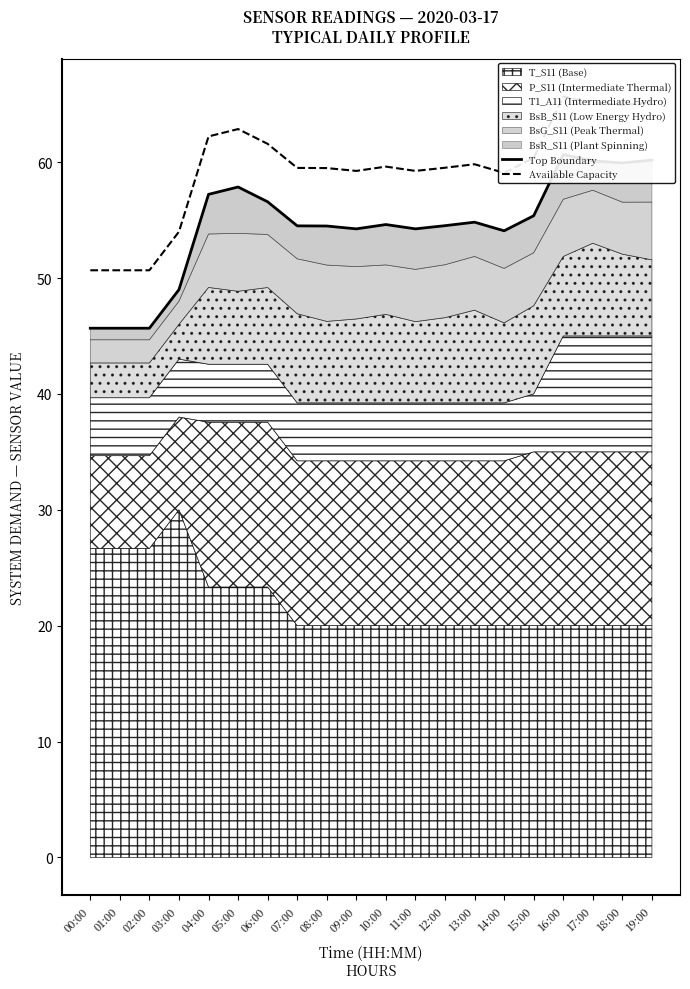

Reading left to right, extract all data points from this chart.

Top Boundary: 45.7	45.7	45.7	49.0	57.2	57.9	56.6	54.5	54.5	54.2	54.6	54.2	54.5	54.8	54.1	55.4	60.7	60.1	59.9	60.2
Available Capacity: 50.7	50.7	50.7	54.0	62.2	62.9	61.6	59.5	59.5	59.2	59.6	59.2	59.5	59.8	59.1	60.4	65.7	65.1	64.9	65.2